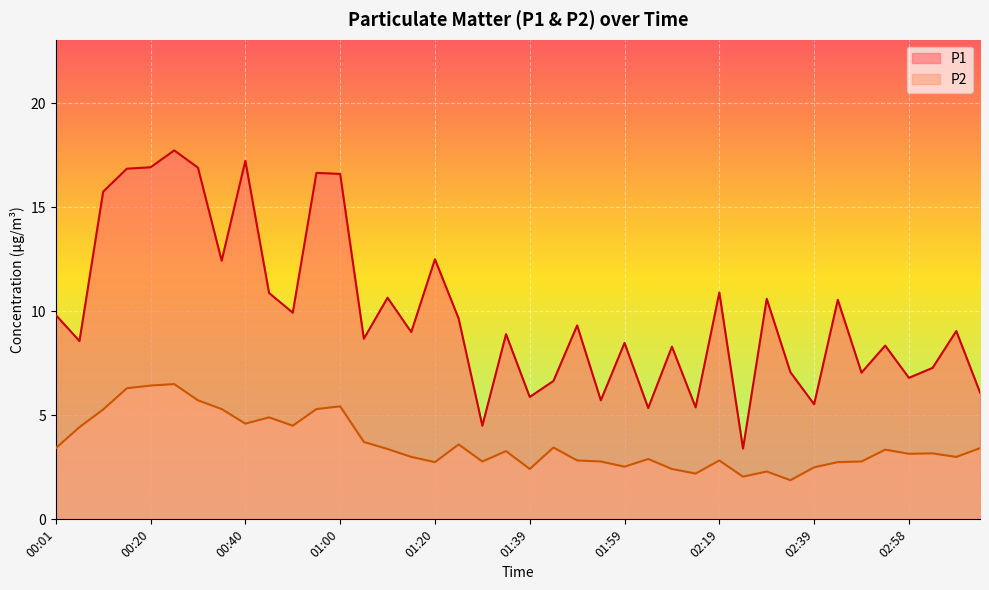

Which series has the largest range (max minus min)?

P1